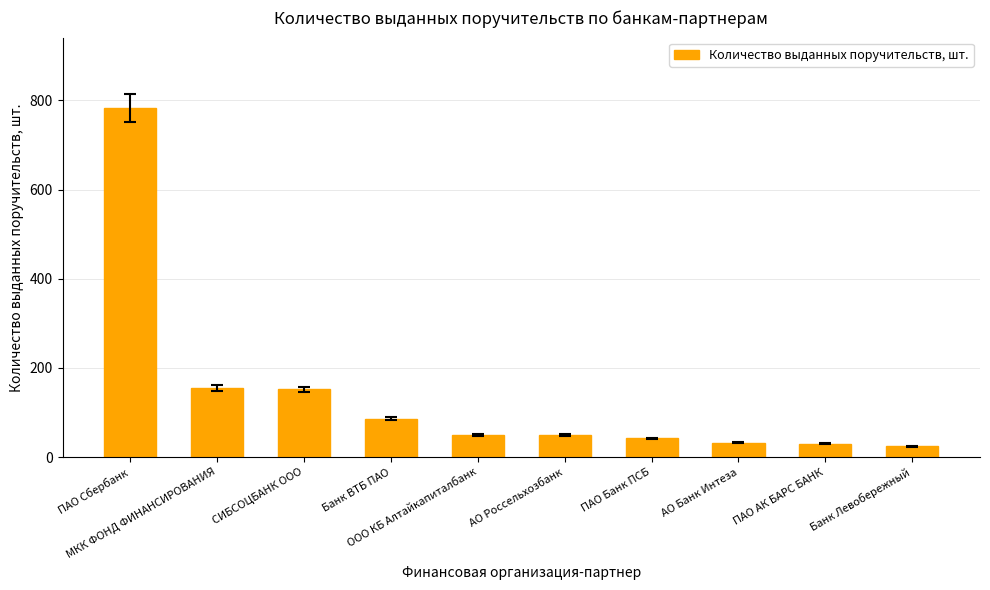

Reading left to right, extract all data points from this chart.

ПАО Сбербанк=784	МКК ФОНД ФИНАНСИРОВАНИЯ=155	СИБСОЦБАНК ООО=152	Банк ВТБ ПАО=86	ООО КБ Алтайкапиталбанк=50	АО Россельхозбанк=50	ПАО Банк ПСБ=42	АО Банк Интеза=32	ПАО АК БАРС БАНК=30	Банк Левобережный=24